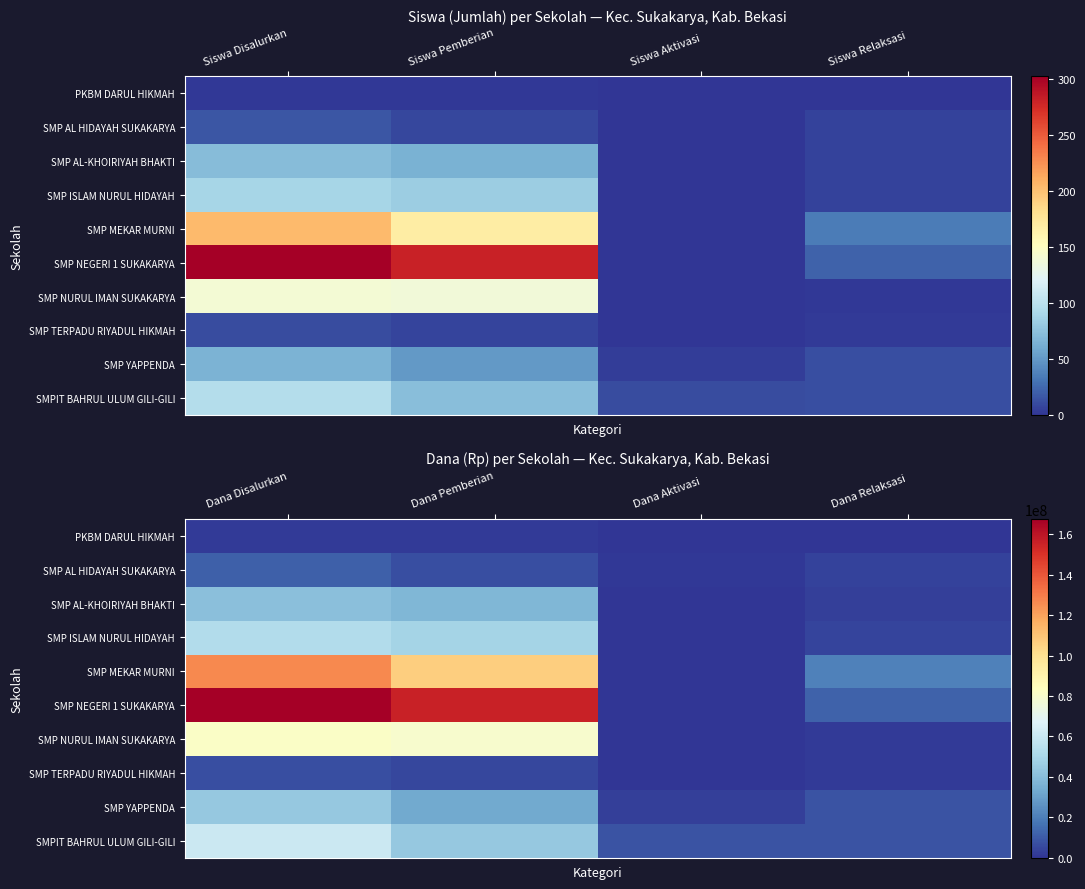

Where does the SMPIT BAHRUL ULUM GILI-GILI series first go above 44250000?

Dana Disalurkan